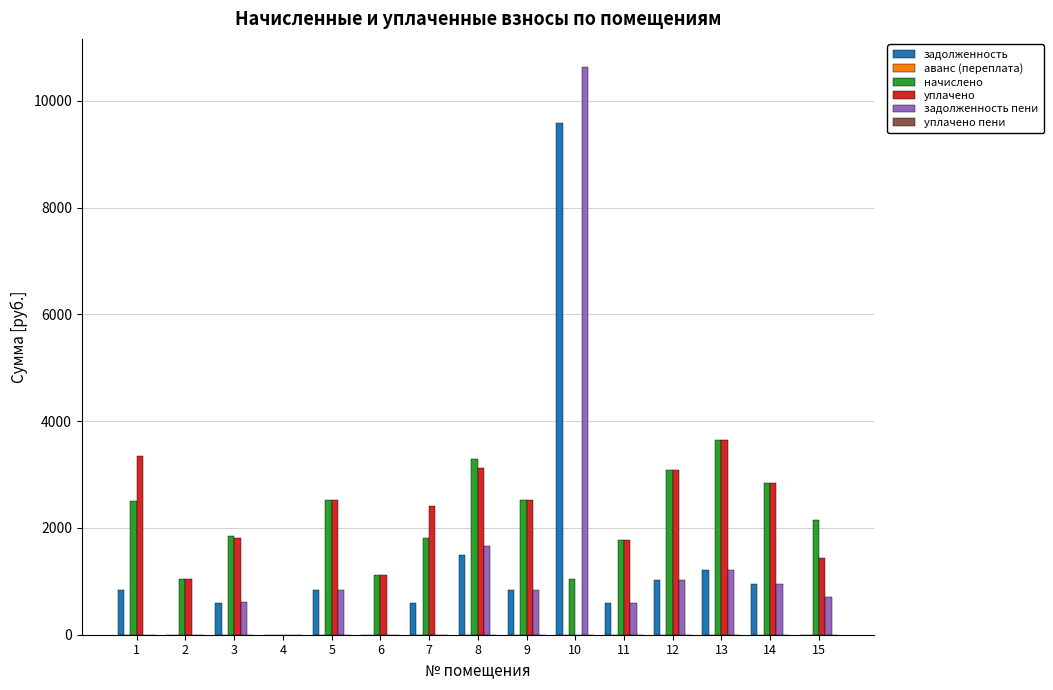

Which series changed the most between 8 and 10?

задолженность пени